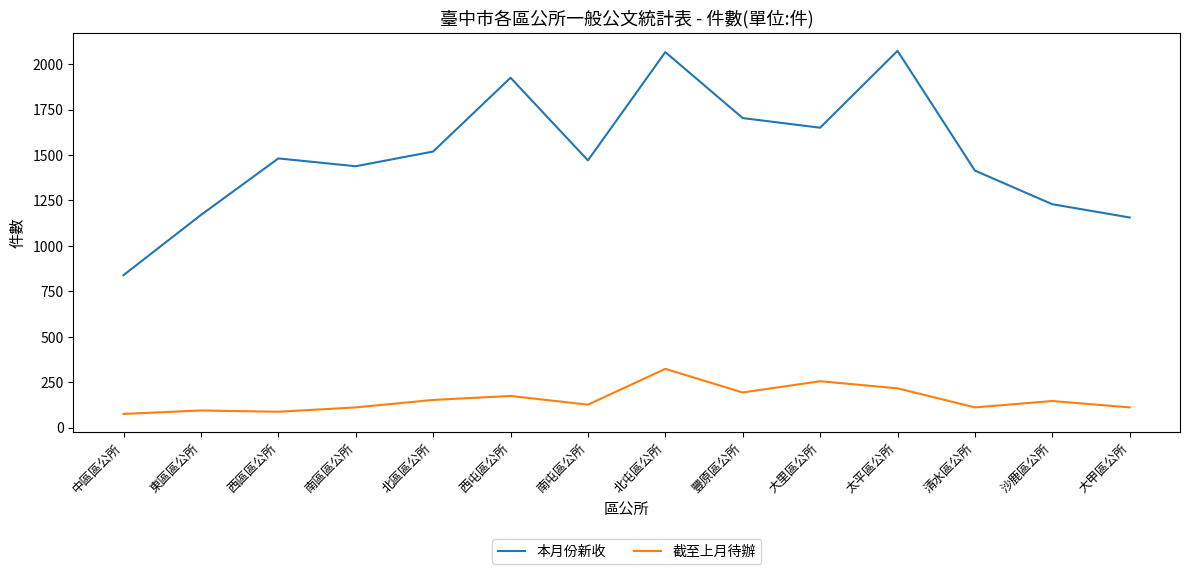

At 中區區公所, list the series in order from smallest to largest.

截至上月待辦, 本月份新收